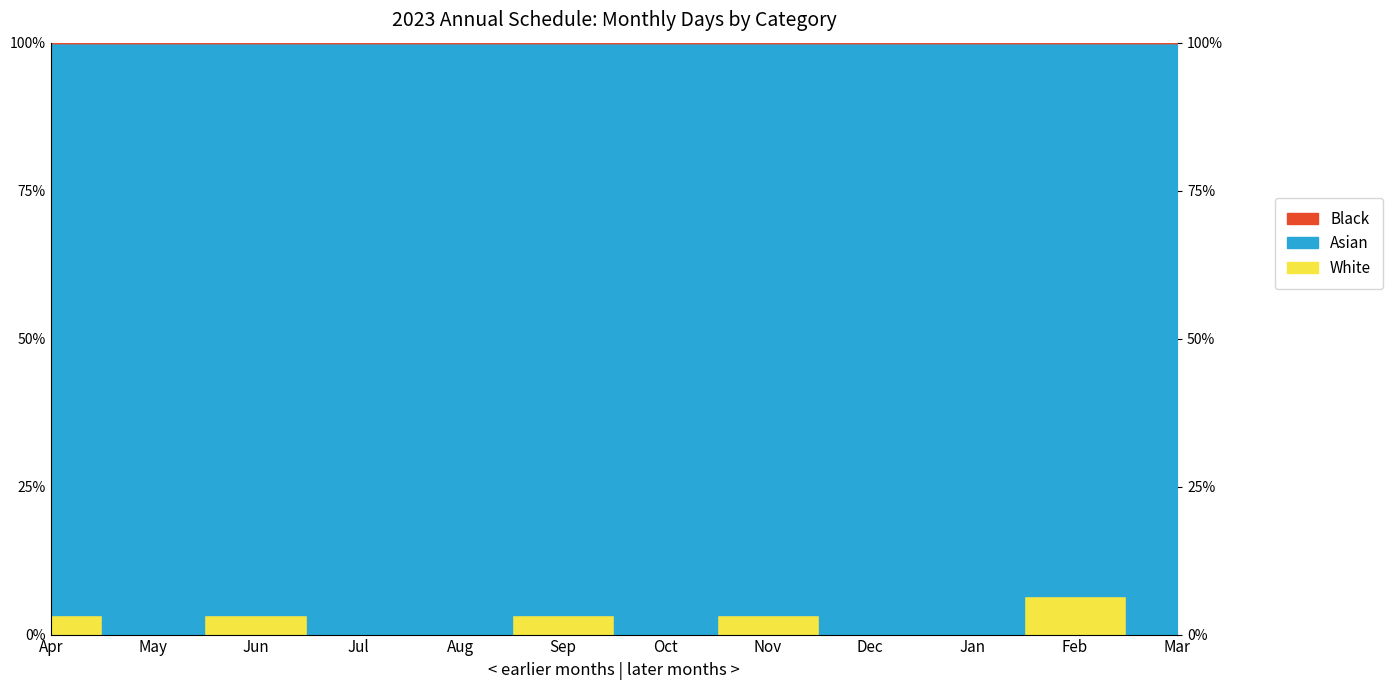

Which category has the lowest value in the Asian series?

Feb